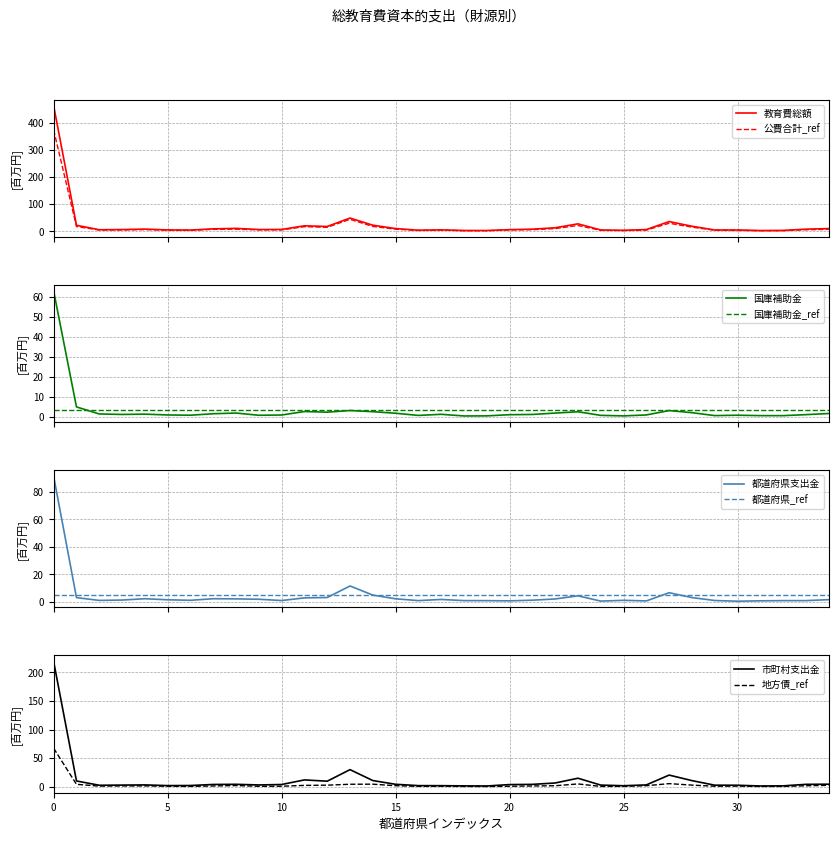

True or false: 都道府県支出金 has more than 1 interior local peaks.

True